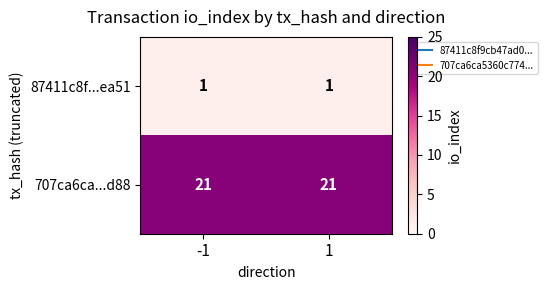

The value of 87411c8f...ea51 at 1 is 1. True or false?

True